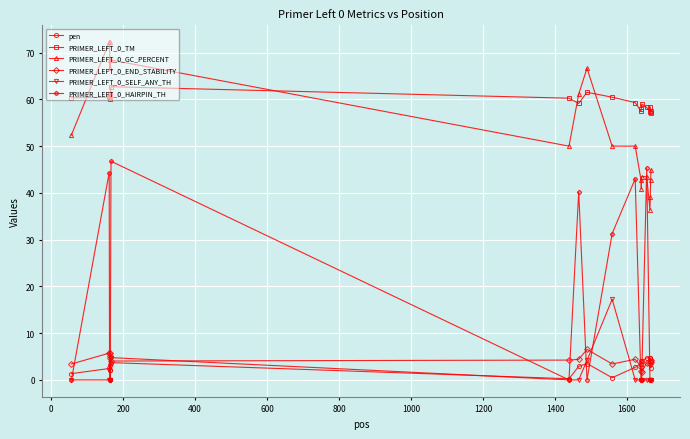

At how many categories does at least one series exceed 43?

19